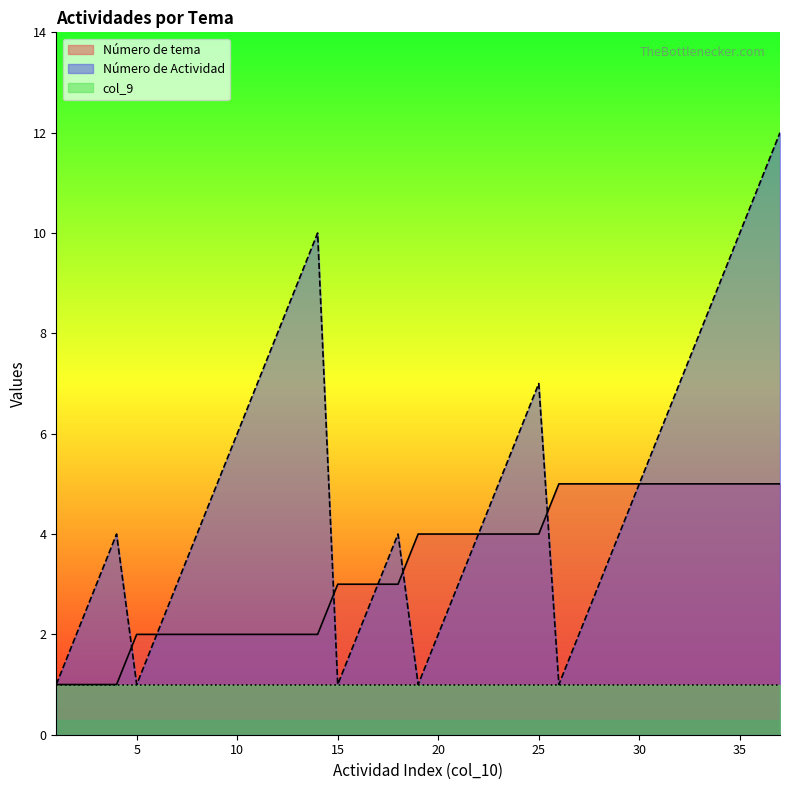

List the labels in order of Número de Actividad value, smallest first.

1, 5, 15, 19, 26, 2, 6, 16, 20, 27, 3, 7, 17, 21, 28, 4, 8, 18, 22, 29, 9, 23, 30, 10, 24, 31, 11, 25, 32, 12, 33, 13, 34, 14, 35, 36, 37